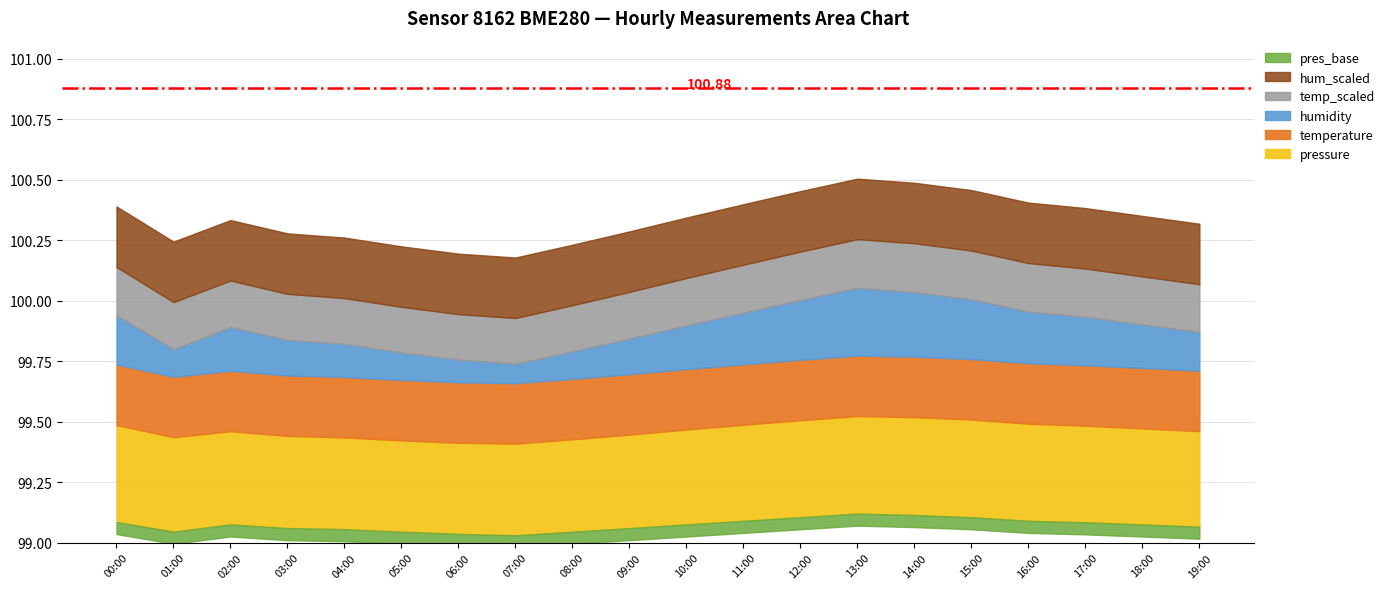

Which category has the highest value across all series?

13:00